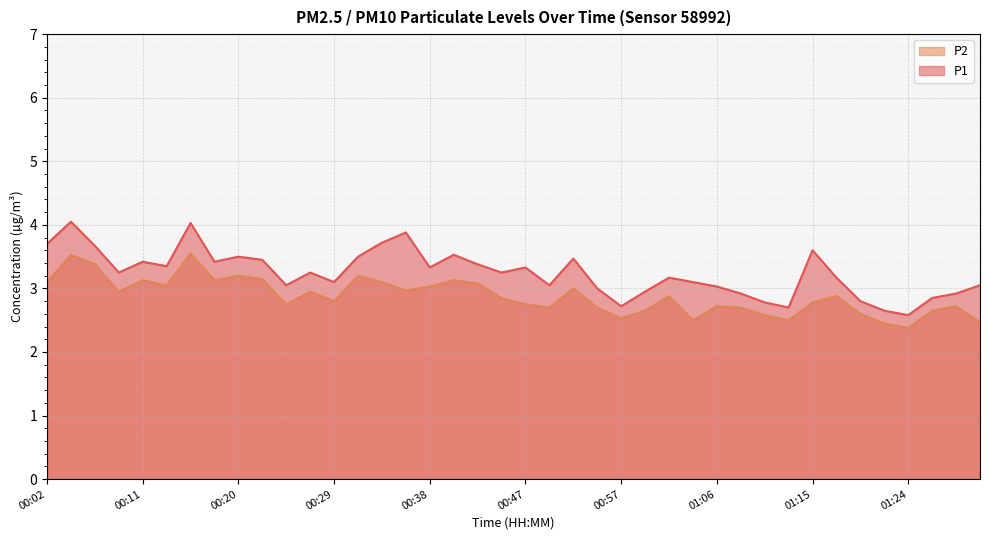

What is the highest value of the P2 series?

3.5